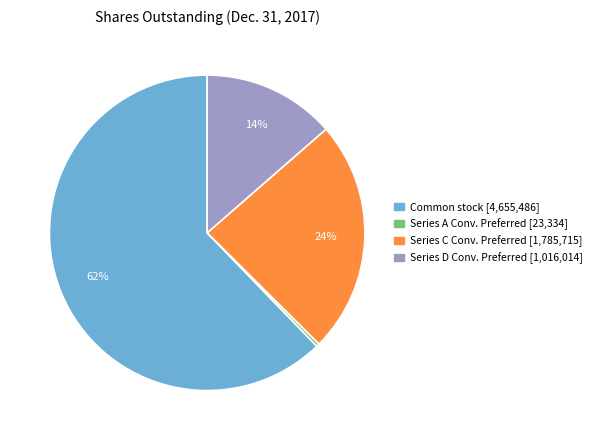

To the nearest percent, what is the difference between the largest and smallest slice percentages?

62%